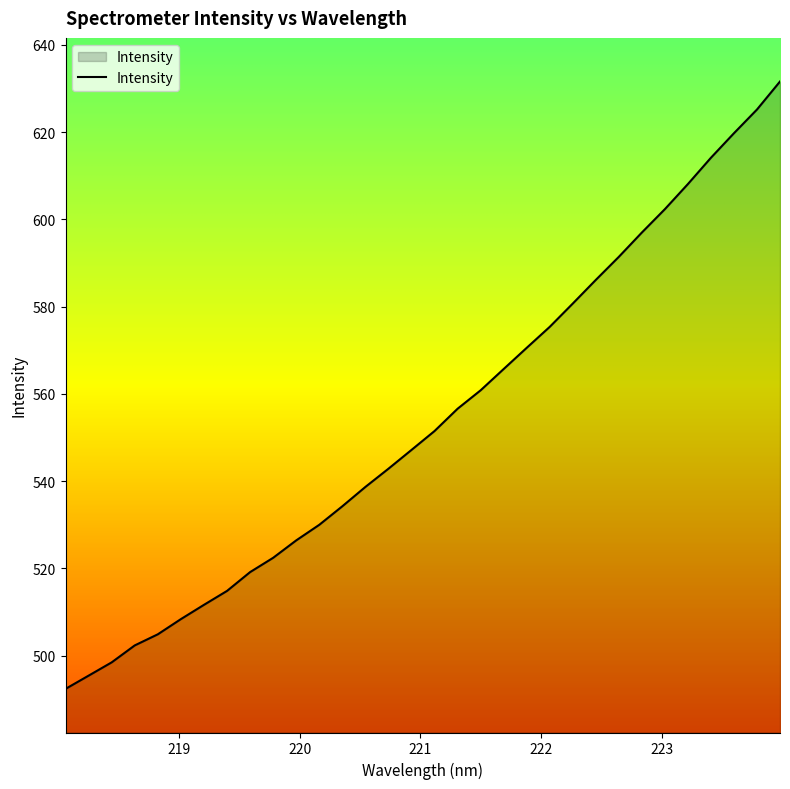

What is the greatest value displayed?

631.6